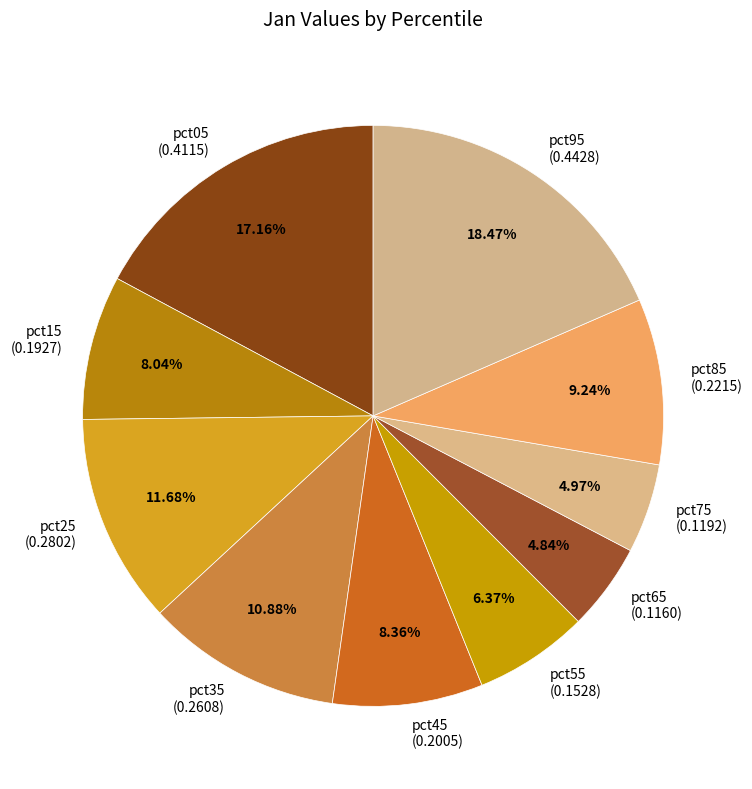

Is there a majority slice in this chart?

No